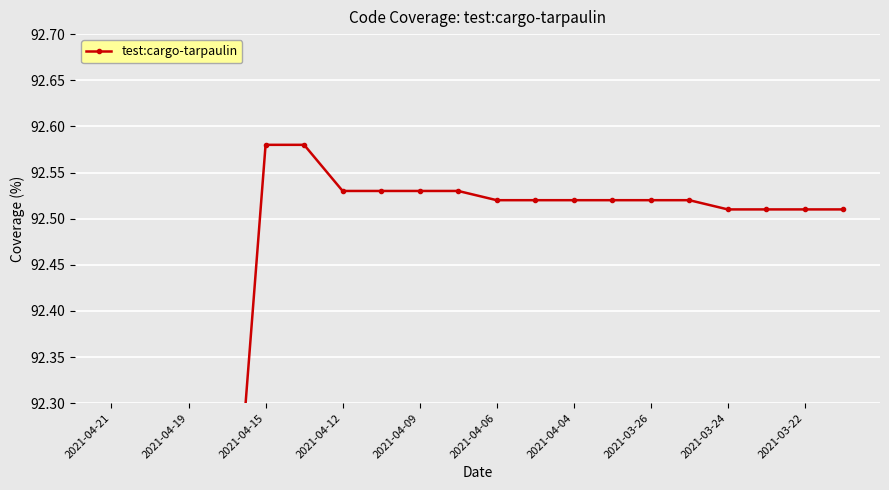

What is the smallest value displayed?

92.0